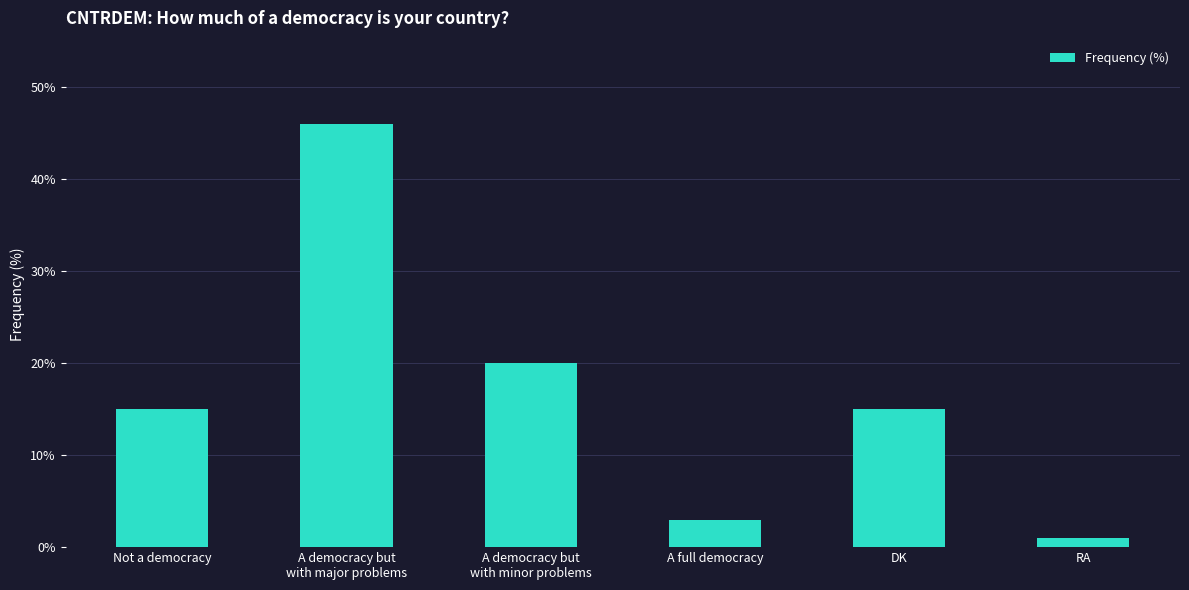

Which has a higher value, A full democracy or RA?

A full democracy